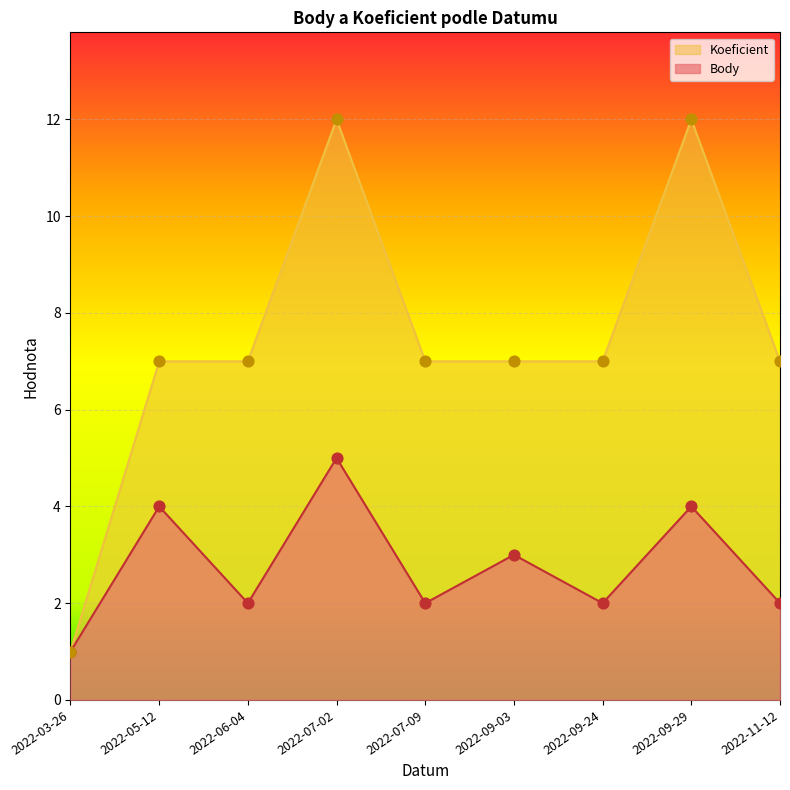

What is the total value across all series at 2022-09-03?

10